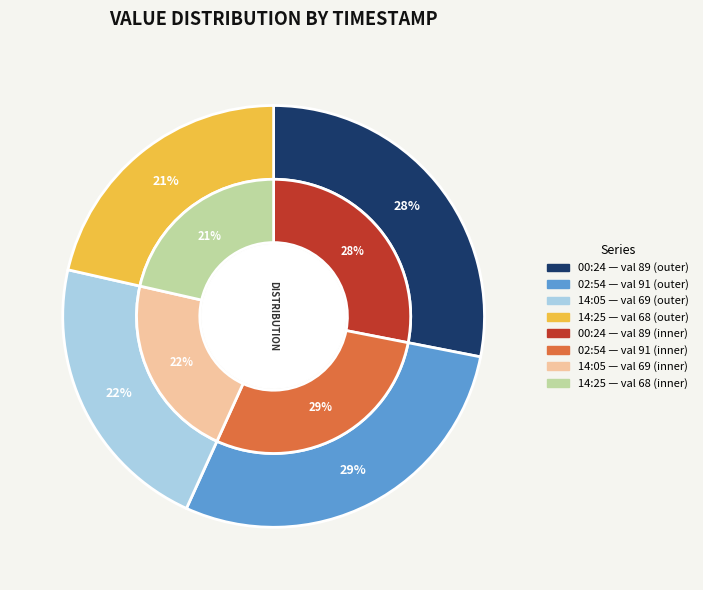

Is there a majority slice in this chart?

No